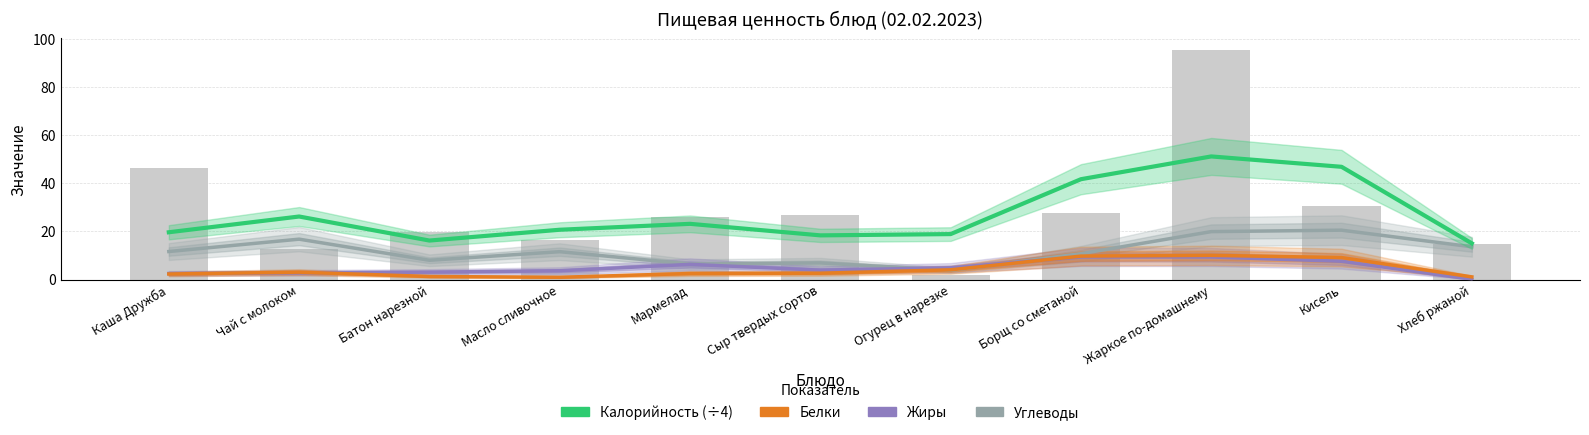

Reading left to right, transcribe all the data shown in this chart.

Углеводы: Каша Дружба=11.7	Чай с молоком=16.8	Батон нарезной=8.0	Масло сливочное=11.6	Мармелад=6.5	Сыр твердых сортов=6.9	Огурец в нарезке=3.9	Борщ со сметаной=10.8	Жаркое по-домашнему=19.9	Кисель=20.5	Хлеб ржаной=13.6
Жиры: Каша Дружба=2.5	Чай с молоком=2.8	Батон нарезной=3.1	Масло сливочное=3.7	Мармелад=6.3	Сыр твердых сортов=3.9	Огурец в нарезке=4.9	Борщ со сметаной=9.4	Жаркое по-домашнему=9.4	Кисель=7.6	Хлеб ржаной=0.1
Белки: Каша Дружба=2.3	Чай с молоком=3.1	Батон нарезной=1.3	Масло сливочное=1.0	Мармелад=2.5	Сыр твердых сортов=2.7	Огурец в нарезке=4.1	Борщ со сметаной=9.8	Жаркое по-домашнему=10.1	Кисель=9.2	Хлеб ржаной=1.1
Калорийность (÷4): Каша Дружба=19.7	Чай с молоком=26.2	Батон нарезной=16.2	Масло сливочное=20.7	Мармелад=23.2	Сыр твердых сортов=18.4	Огурец в нарезке=18.9	Борщ со сметаной=41.7	Жаркое по-домашнему=51.2	Кисель=46.8	Хлеб ржаной=15.1